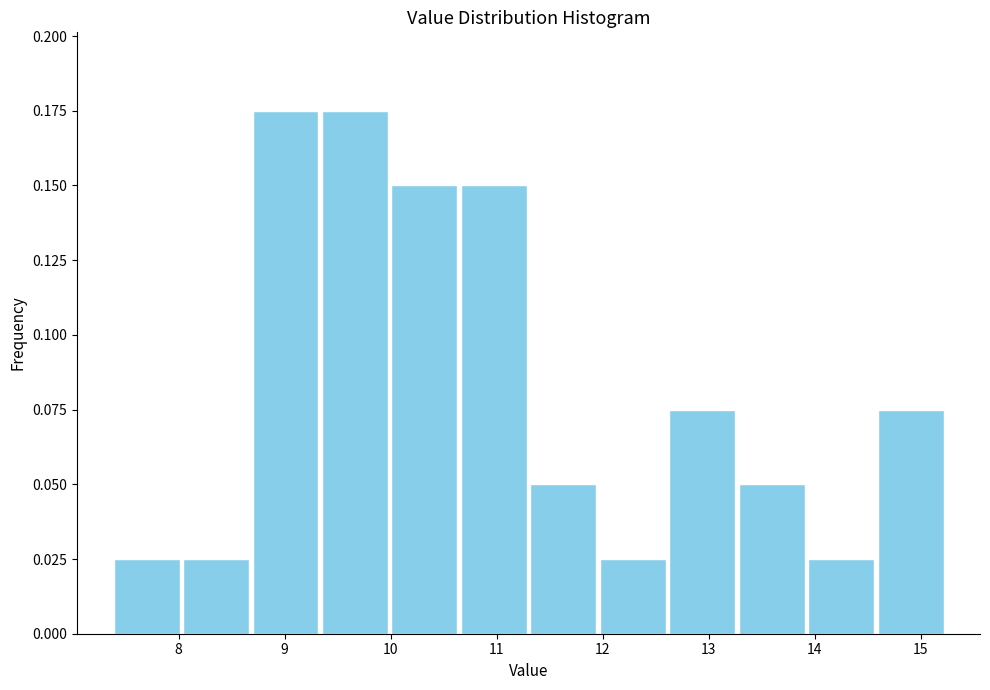

Reading left to right, transcribe this chart: for each bar, give the range it covers on the x-axis and its height. Neither the bar edges nor the heights are printed on the chart, so give them approximately, as read against the axes.

7.4 to 8.0: 0.025
8.0 to 8.7: 0.025
8.7 to 9.3: 0.175
9.3 to 10.0: 0.175
10.0 to 10.6: 0.150
10.6 to 11.3: 0.150
11.3 to 12.0: 0.050
12.0 to 12.6: 0.025
12.6 to 13.3: 0.075
13.3 to 13.9: 0.050
13.9 to 14.6: 0.025
14.6 to 15.2: 0.075